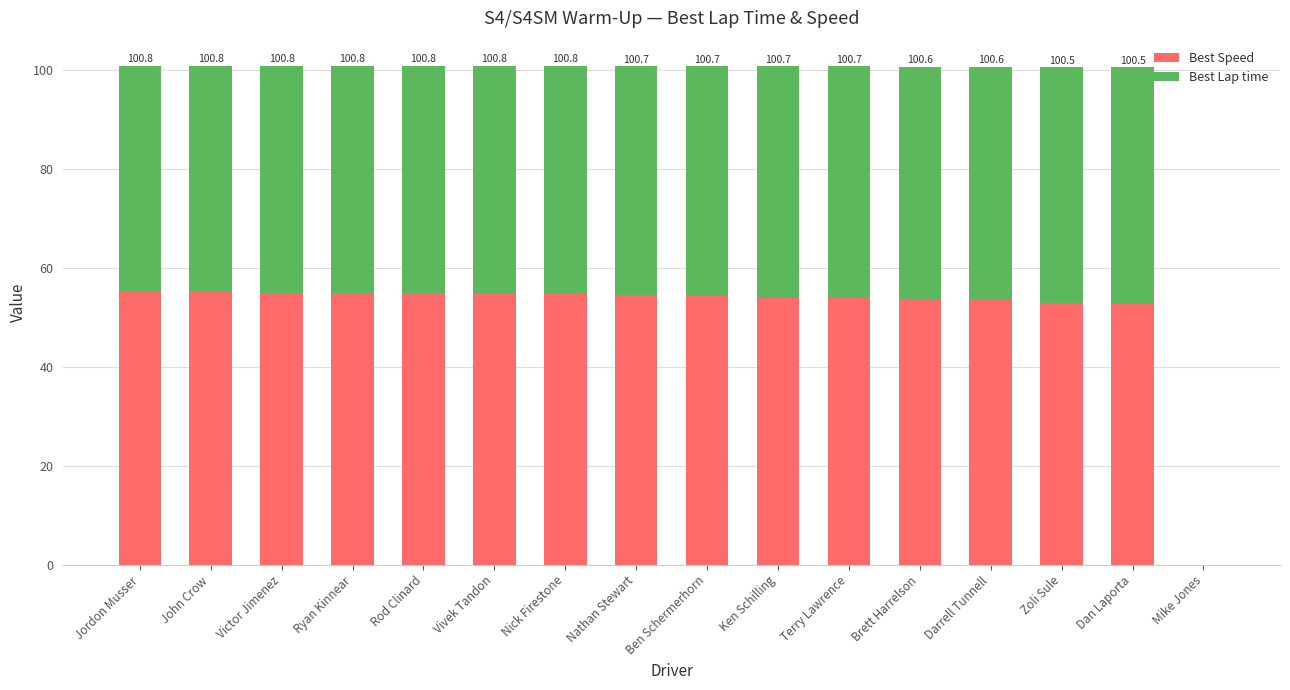

Are the bars horizontal?

No